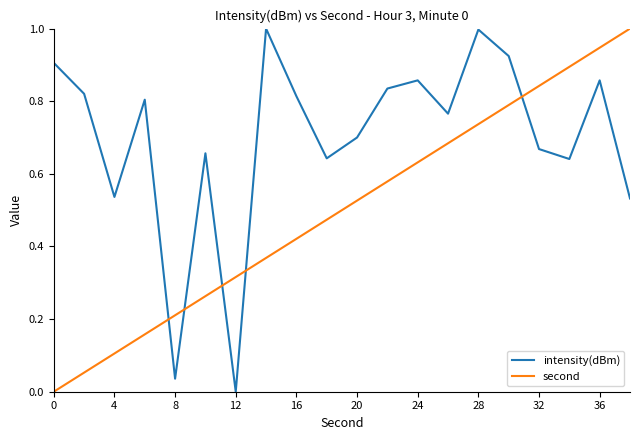

How many categories are shown in the chart?

20